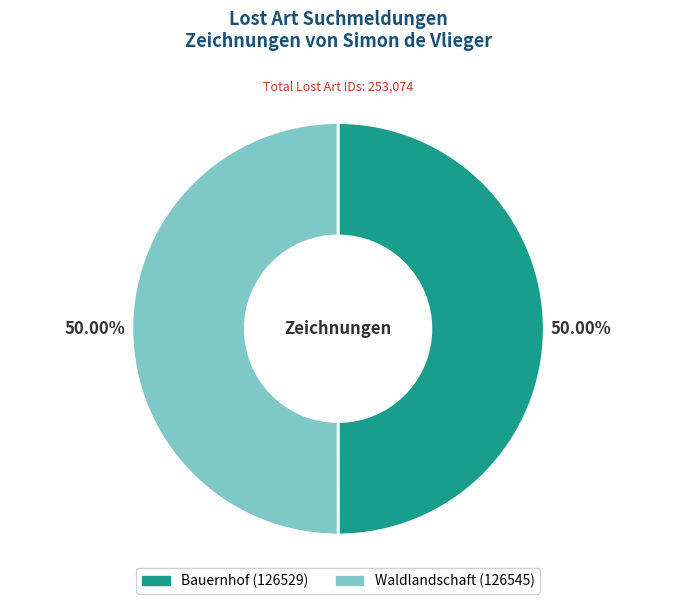

What is the ratio of the value at Bauernhof to the value at Waldlandschaft?

1.0